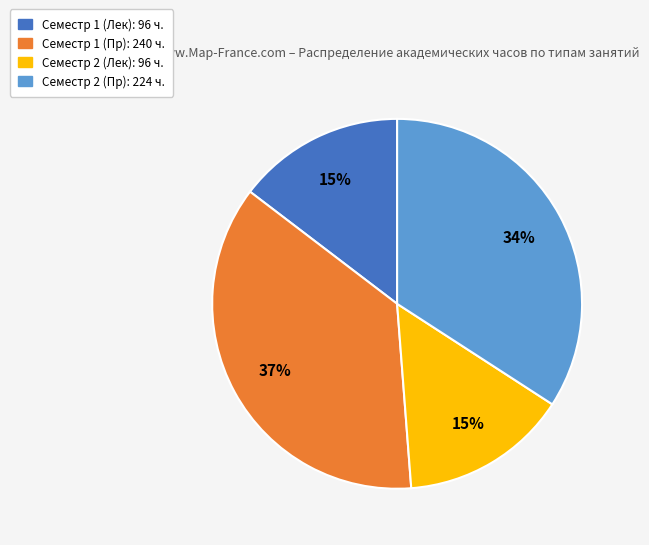

Combined, do Семестр 2 (Лек) and Семестр 2 (Пр) account for over 50%?

No